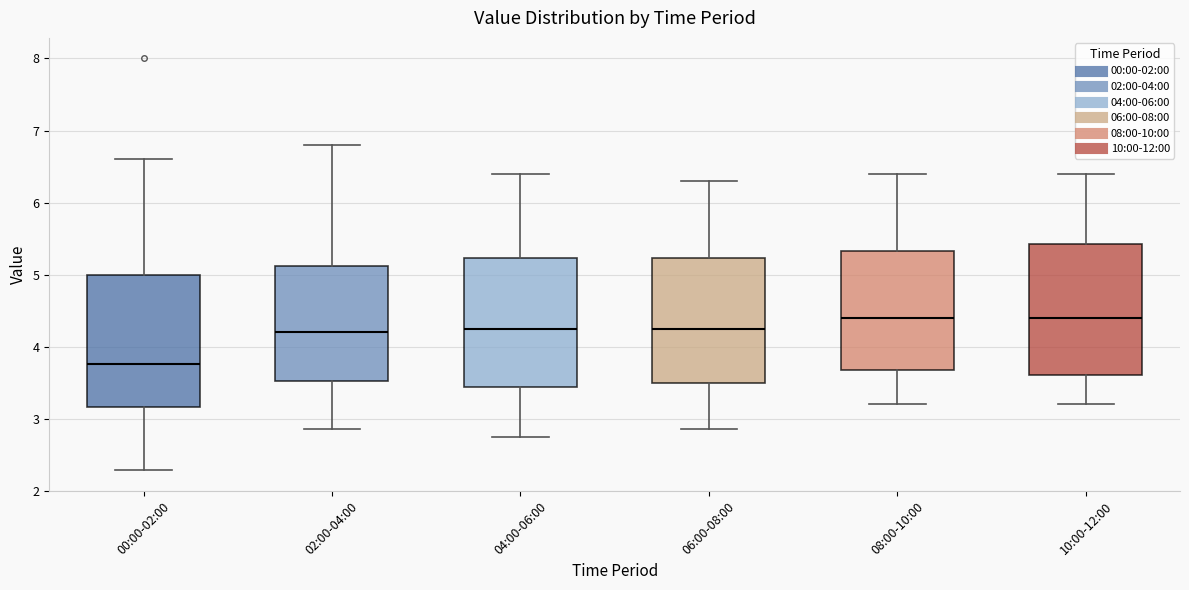

Reading left to right, read every box against the y-axis: the position of its median line, the range the box covers, and the ends of its whiskers. The values are not printed on the chart, so give them approximately, as read against the axis.

00:00-02:00: median 3.8, box 3.2 to 5.0, whiskers 2.3 to 6.6
02:00-04:00: median 4.2, box 3.5 to 5.1, whiskers 2.9 to 6.8
04:00-06:00: median 4.3, box 3.4 to 5.2, whiskers 2.8 to 6.4
06:00-08:00: median 4.3, box 3.5 to 5.2, whiskers 2.9 to 6.3
08:00-10:00: median 4.4, box 3.7 to 5.3, whiskers 3.2 to 6.4
10:00-12:00: median 4.4, box 3.6 to 5.4, whiskers 3.2 to 6.4